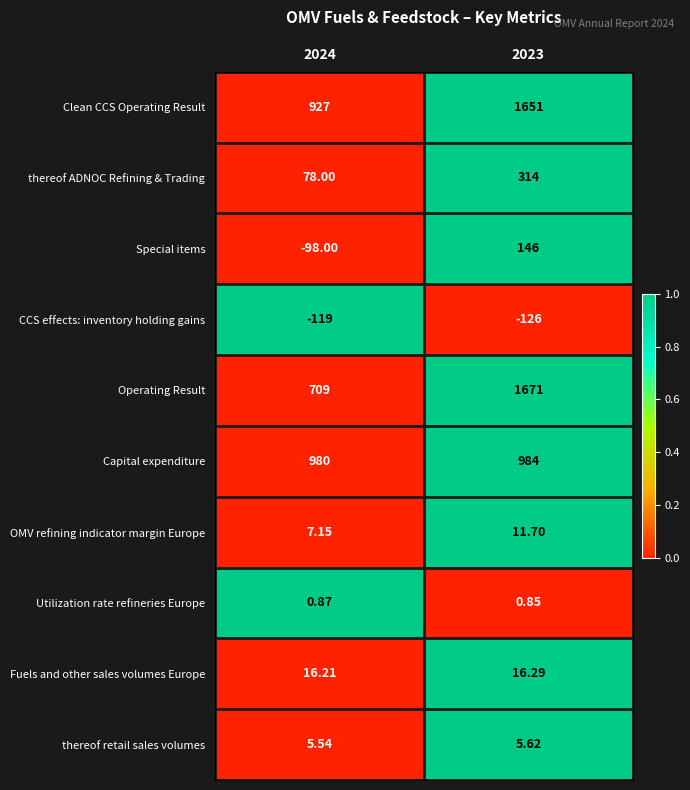

Is the value of Clean CCS Operating Result at 2023 greater than the value of CCS effects: inventory holding gains at 2023?

Yes